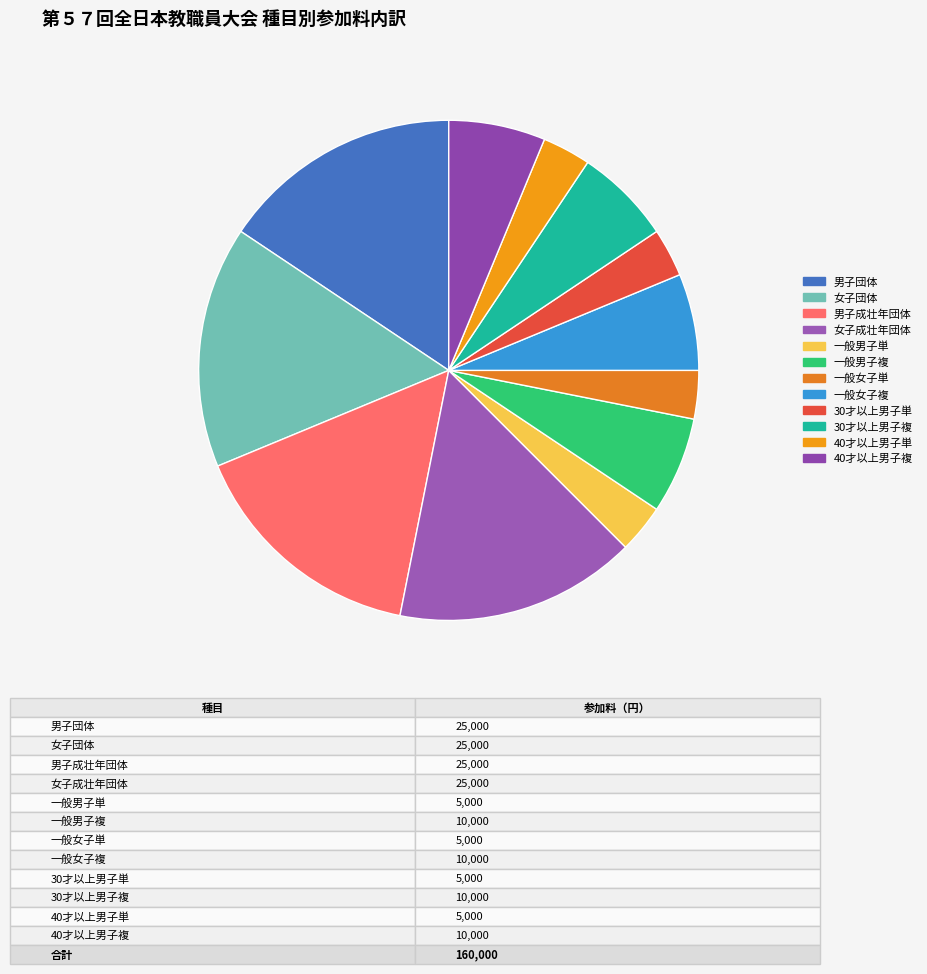

Count the number of slices in the pie.

12